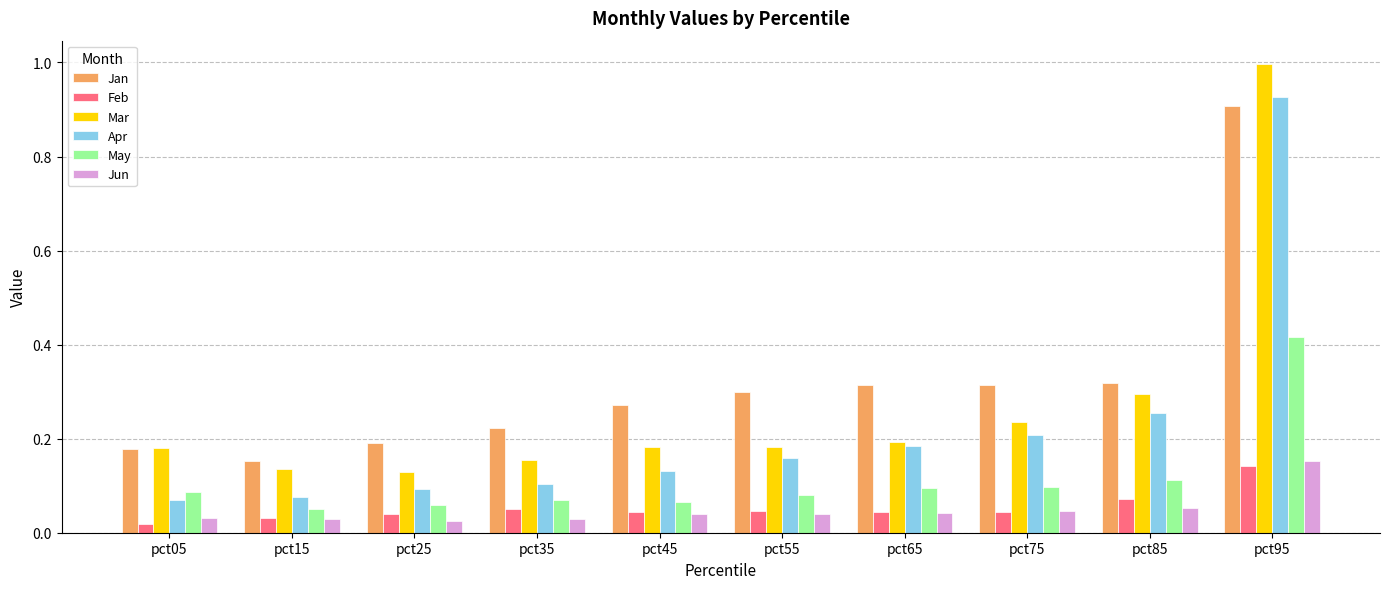

True or false: Mar has a value of 1.5 at pct95.

False